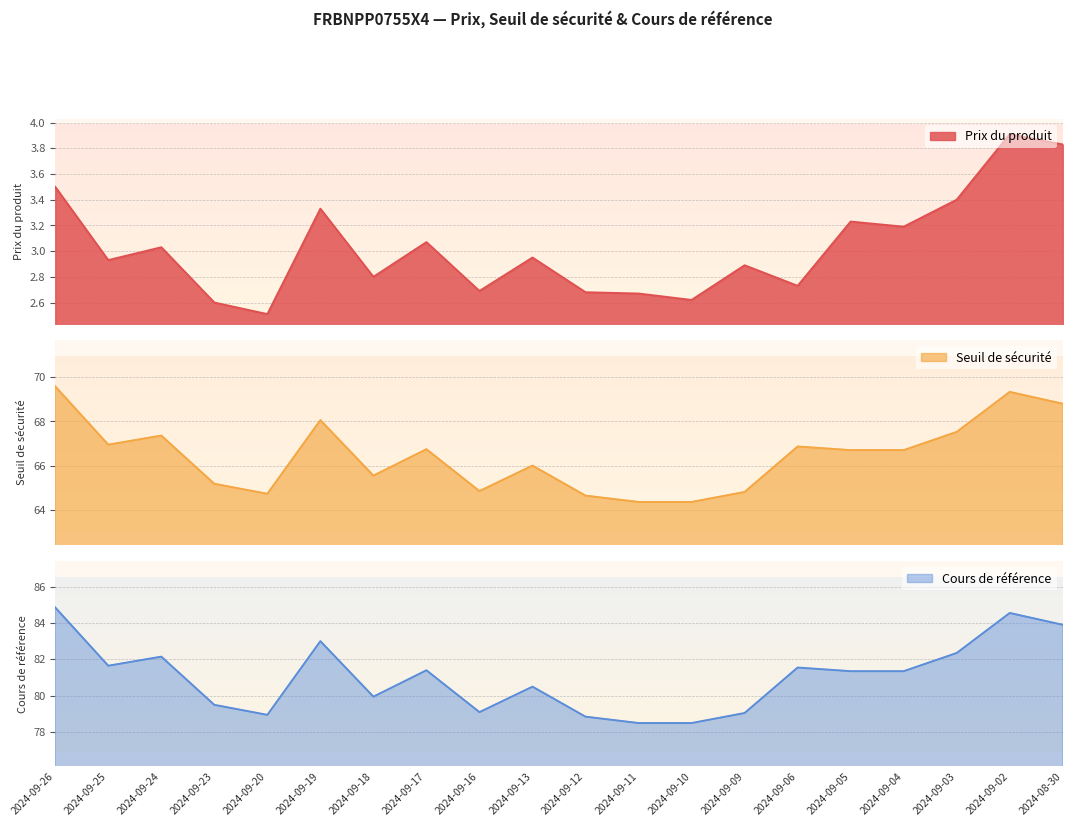

True or false: Cours de référence has a value of 19.0 at 2024-09-10.

False